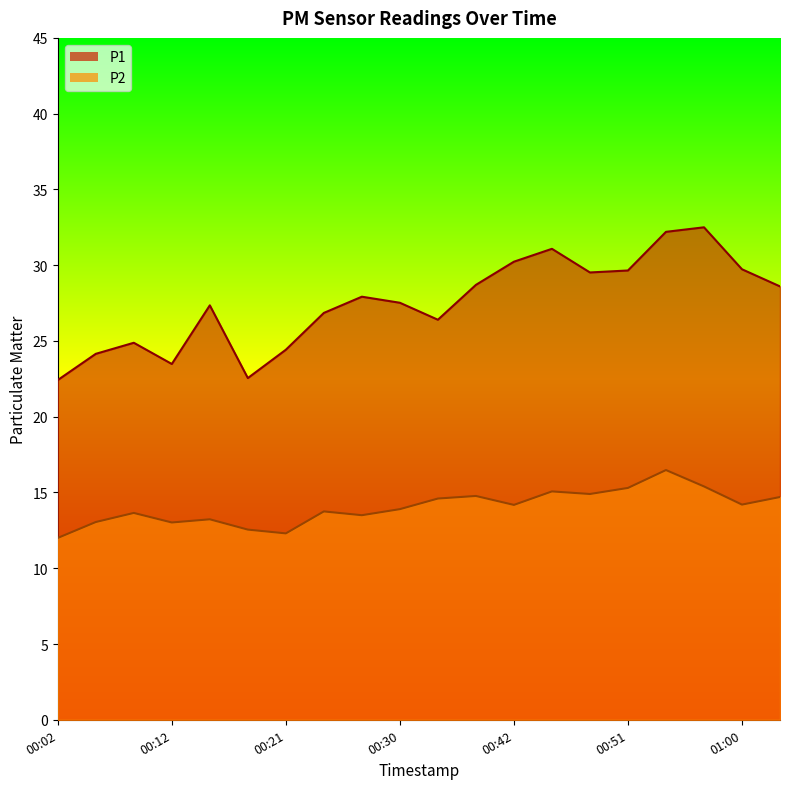

What position from the left is 00:06?

2